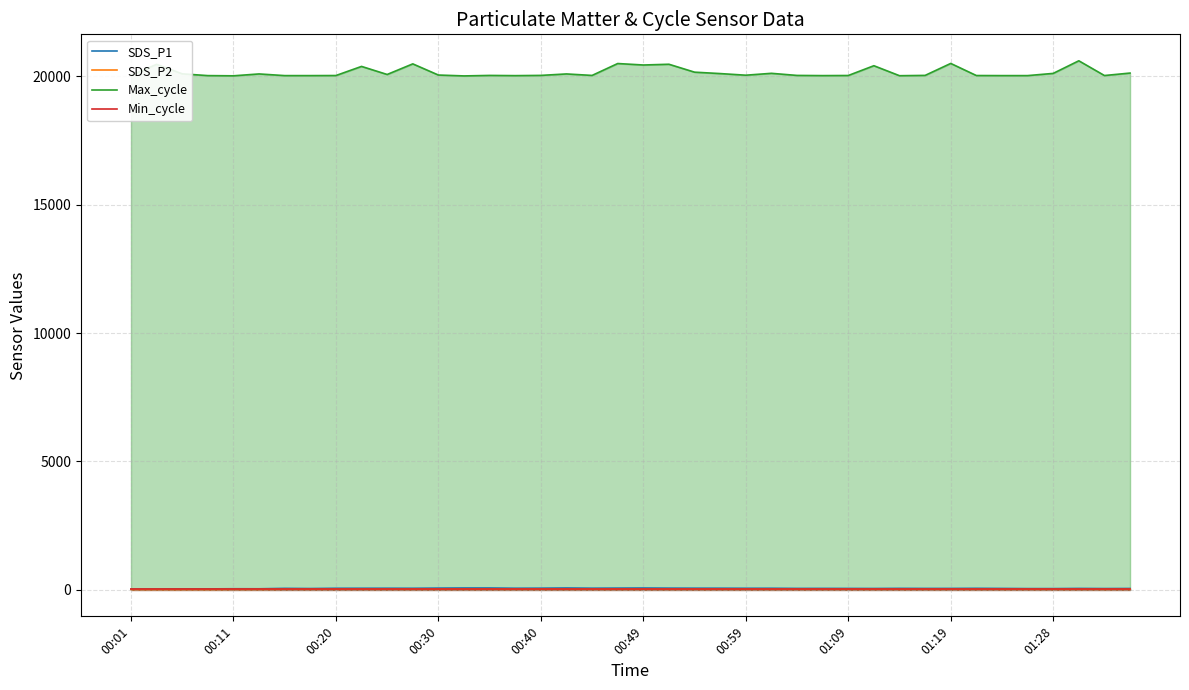

Which series has the largest total across all categories?

Max_cycle